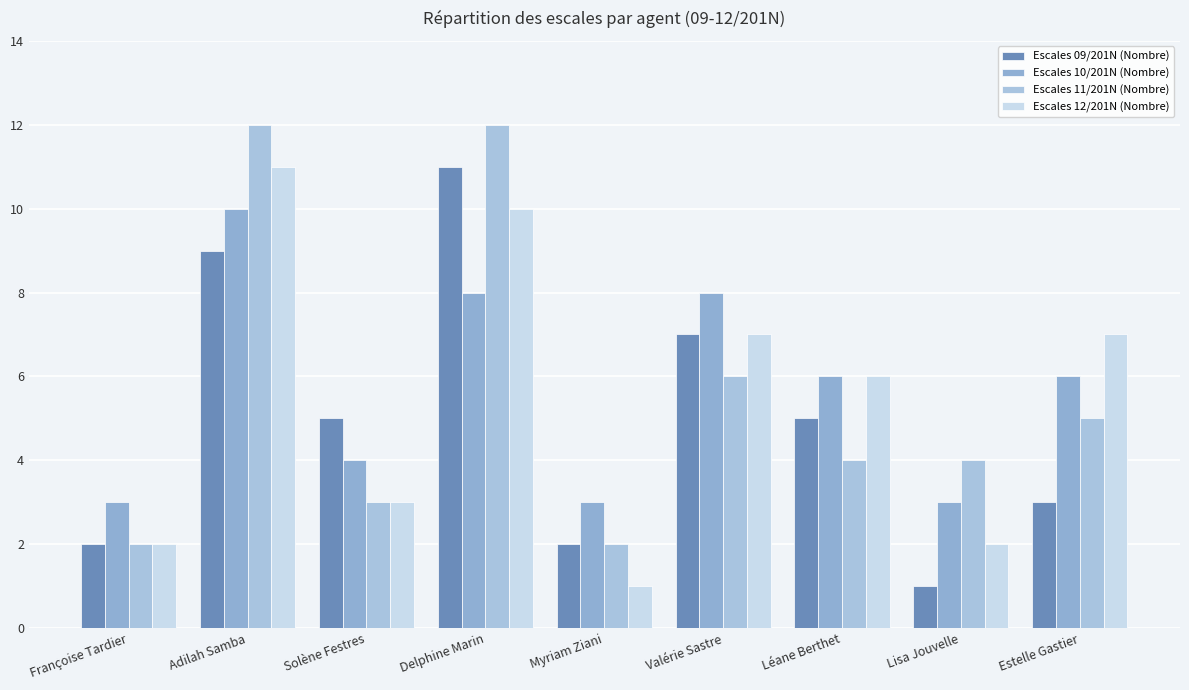

List the series in order of their overall mean, highest first.

Escales 10/201N (Nombre), Escales 11/201N (Nombre), Escales 12/201N (Nombre), Escales 09/201N (Nombre)